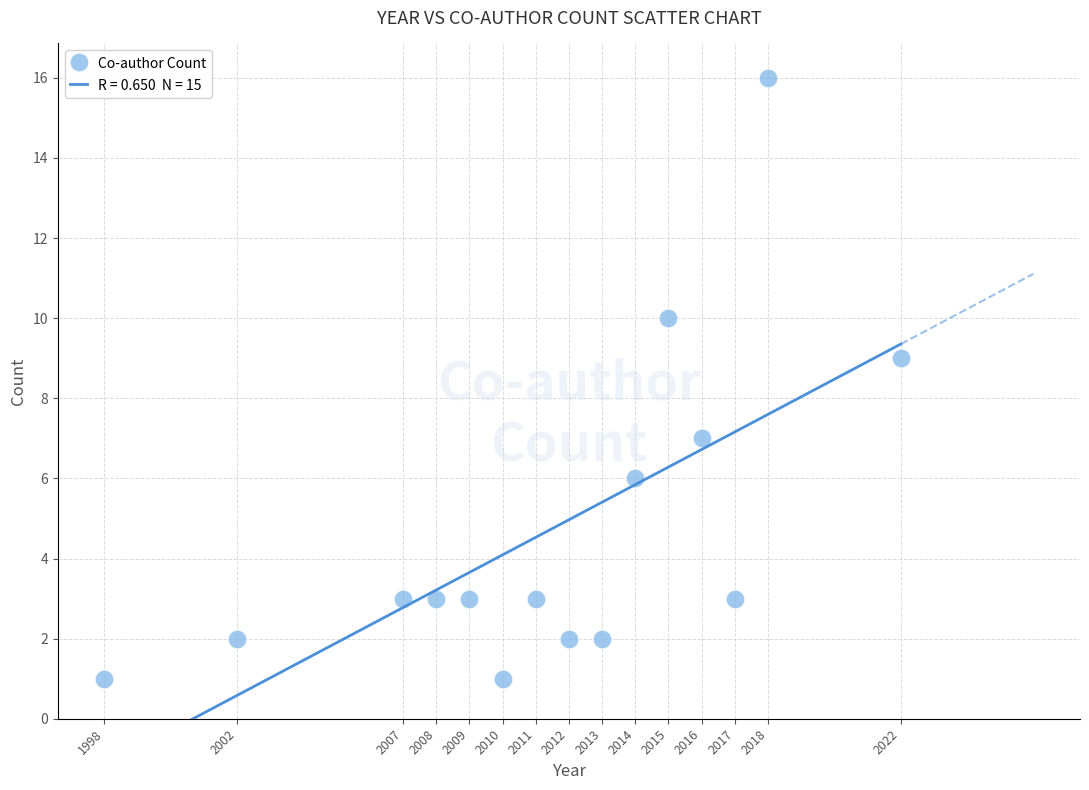

What is the range of Y values (max minus min)?

15